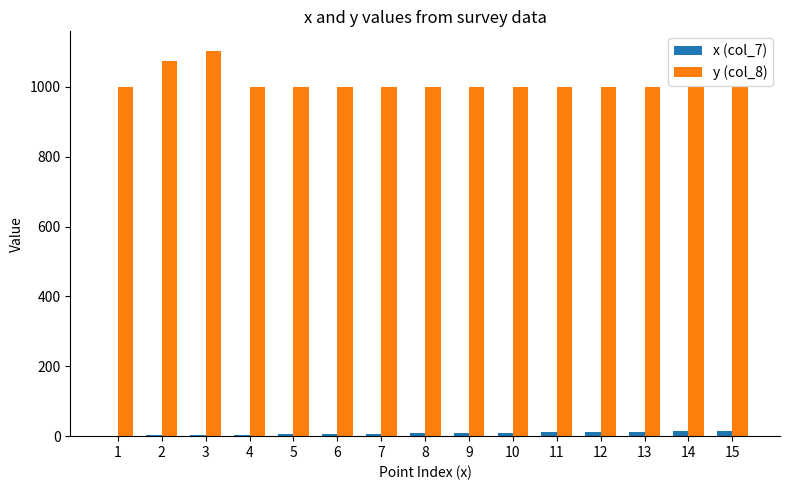

What is the average value of the y (col_8) series?

1011.8